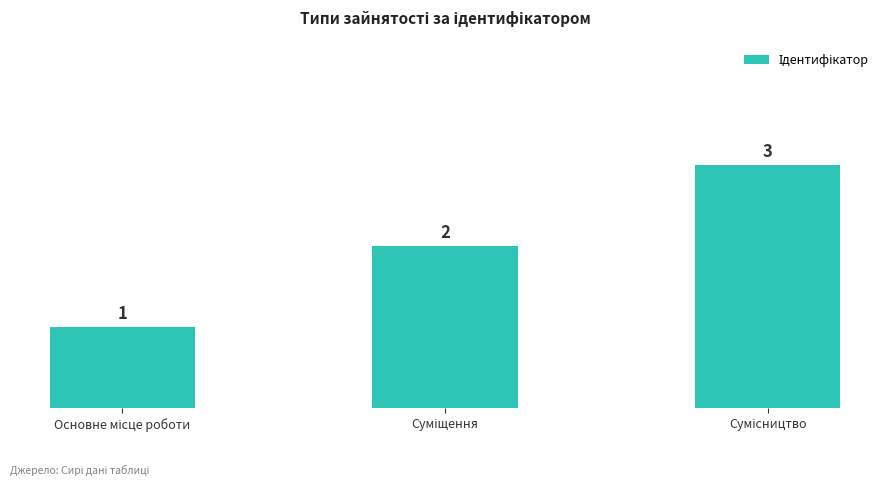

What is the sum of all values?

6